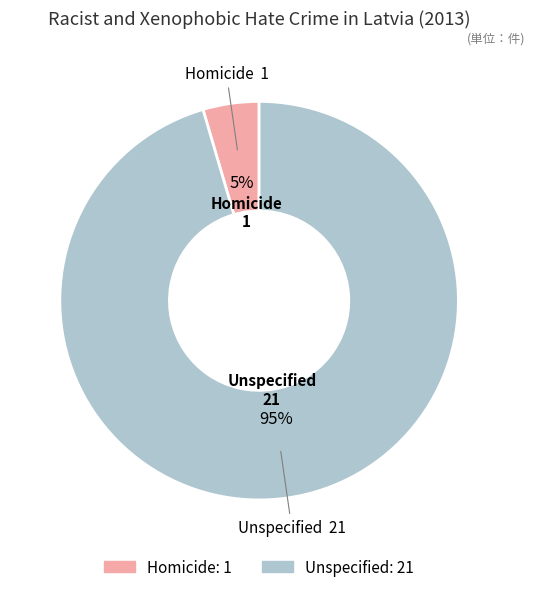

To the nearest percent, what is the average slice percentage?

50%